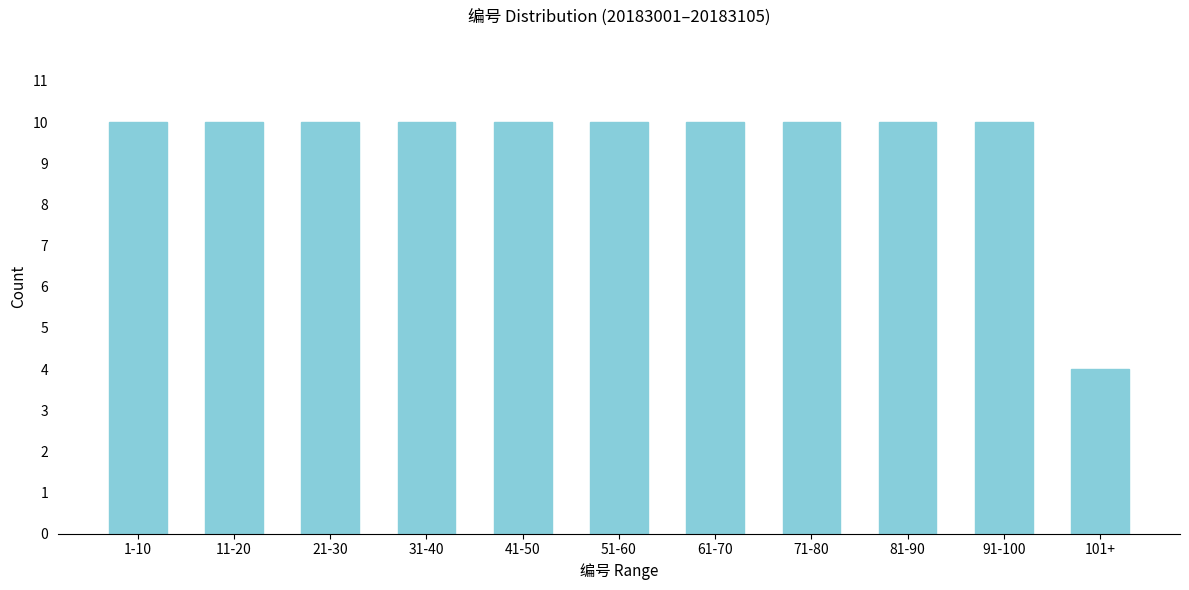

Reading left to right, transcribe all the data shown in this chart.

1-10=10	11-20=10	21-30=10	31-40=10	41-50=10	51-60=10	61-70=10	71-80=10	81-90=10	91-100=10	101+=4